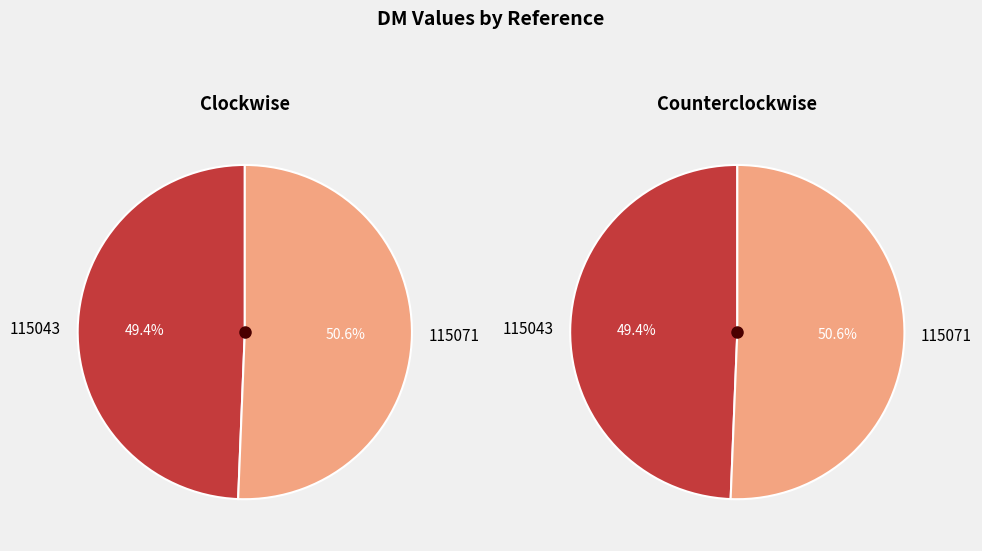

Count the number of slices in the pie.

2